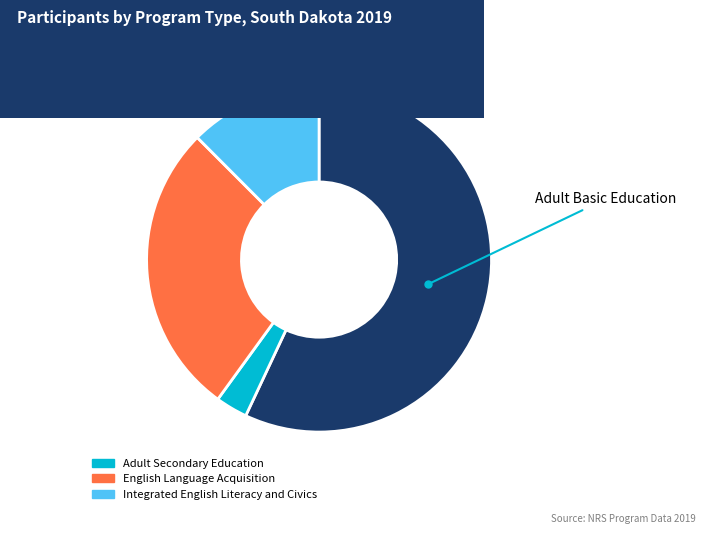

How many segments does this pie chart have?

4